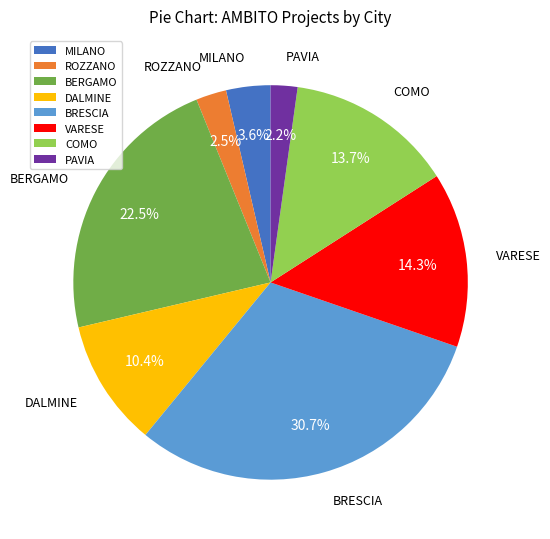

Does any single category account for the majority?

No